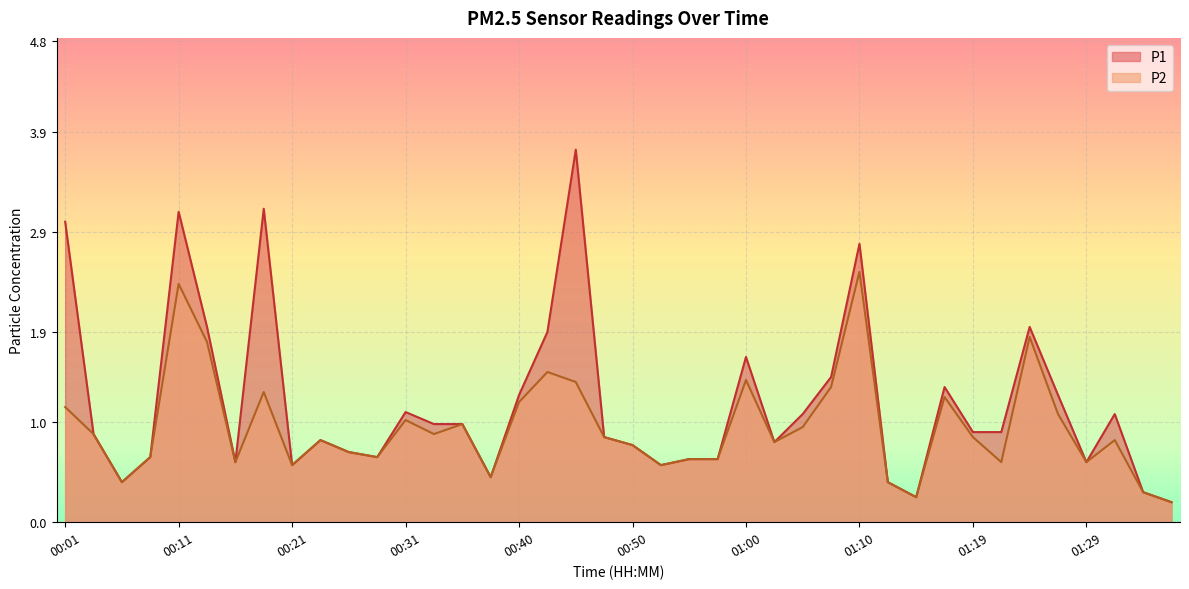

True or false: P1 and P2 intersect in this chart.

False